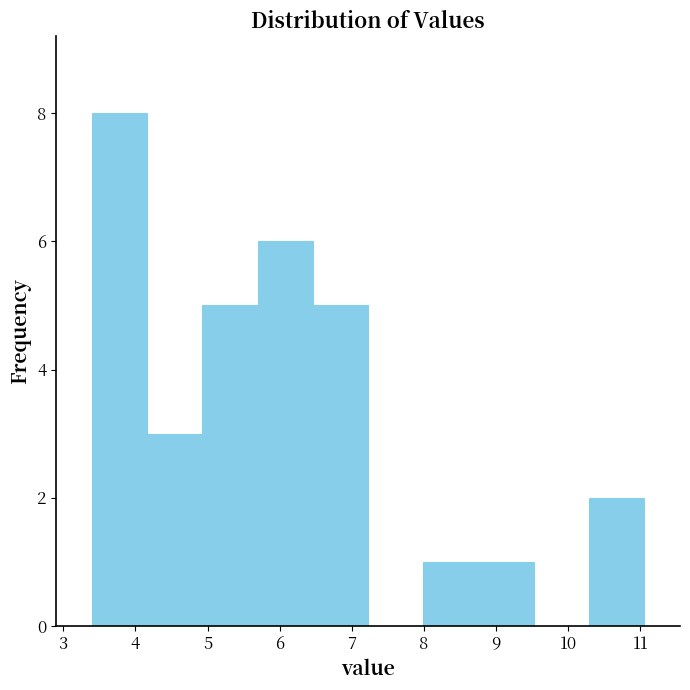

Which range on the x-axis has the tallest bar?

3.4 to 4.2